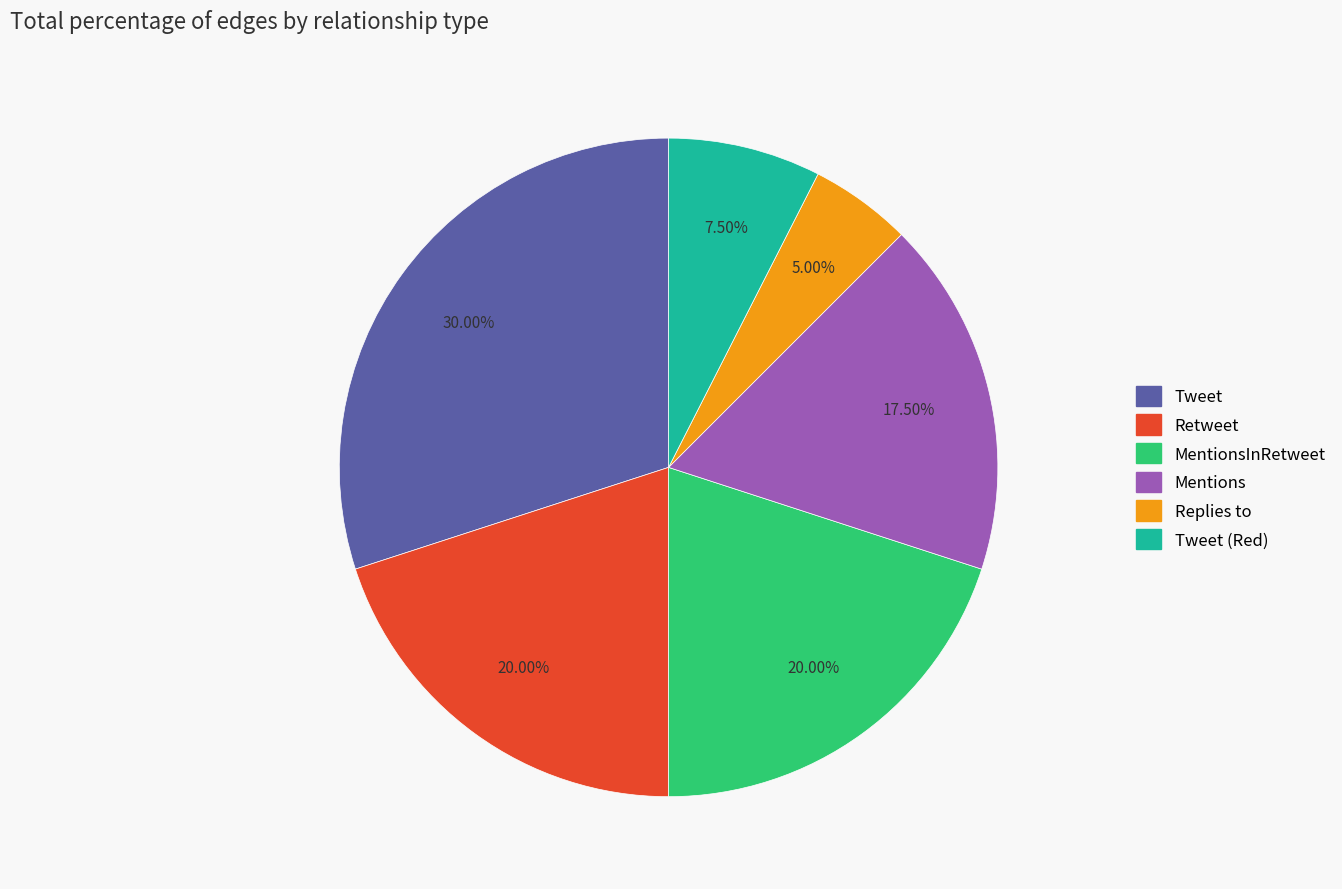

Is there a majority slice in this chart?

No